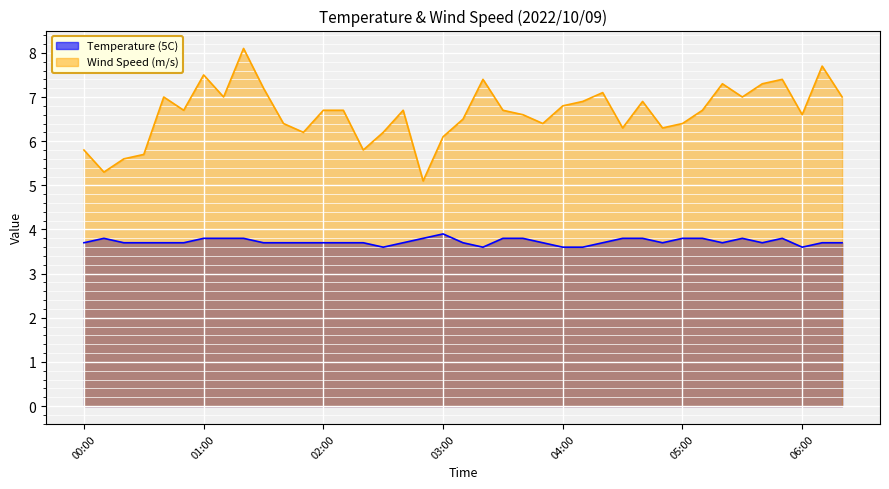

Reading left to right, list all the values displayed in this chart.

Temperature (5C): 00:00=3.7	00:10=3.8	00:20=3.7	00:30=3.7	00:40=3.7	00:50=3.7	01:00=3.8	01:10=3.8	01:20=3.8	01:30=3.7	01:40=3.7	01:50=3.7	02:00=3.7	02:10=3.7	02:20=3.7	02:30=3.6	02:40=3.7	02:50=3.8	03:00=3.9	03:10=3.7	03:20=3.6	03:30=3.8	03:40=3.8	03:50=3.7	04:00=3.6	04:10=3.6	04:20=3.7	04:30=3.8	04:40=3.8	04:50=3.7	05:00=3.8	05:10=3.8	05:20=3.7	05:30=3.8	05:40=3.7	05:50=3.8	06:00=3.6	06:10=3.7	06:20=3.7
Wind Speed (m/s): 00:00=5.8	00:10=5.3	00:20=5.6	00:30=5.7	00:40=7.0	00:50=6.7	01:00=7.5	01:10=7.0	01:20=8.1	01:30=7.2	01:40=6.4	01:50=6.2	02:00=6.7	02:10=6.7	02:20=5.8	02:30=6.2	02:40=6.7	02:50=5.1	03:00=6.1	03:10=6.5	03:20=7.4	03:30=6.7	03:40=6.6	03:50=6.4	04:00=6.8	04:10=6.9	04:20=7.1	04:30=6.3	04:40=6.9	04:50=6.3	05:00=6.4	05:10=6.7	05:20=7.3	05:30=7.0	05:40=7.3	05:50=7.4	06:00=6.6	06:10=7.7	06:20=7.0